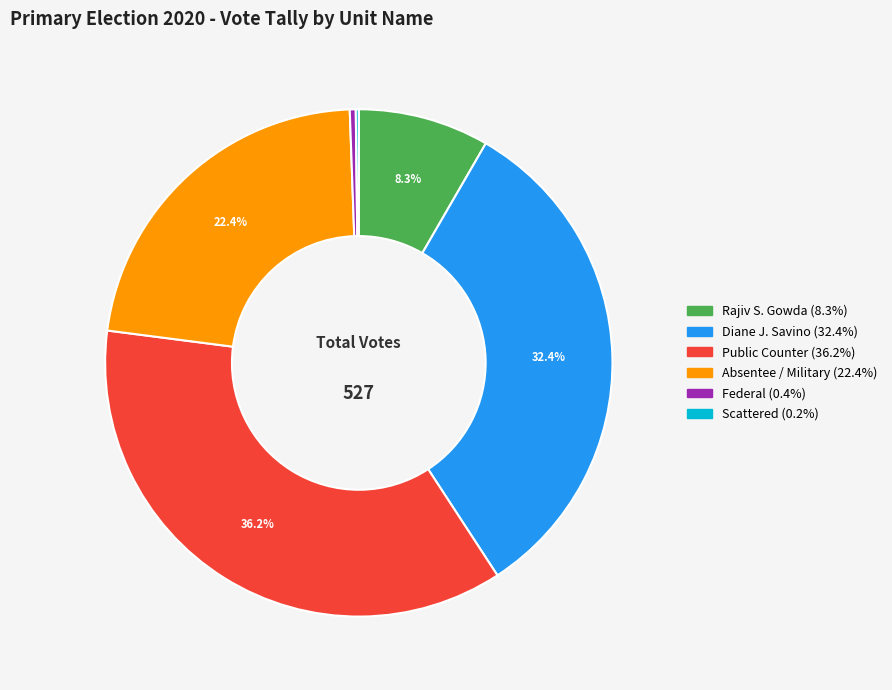

Is there any slice that represents more than half of the pie?

No